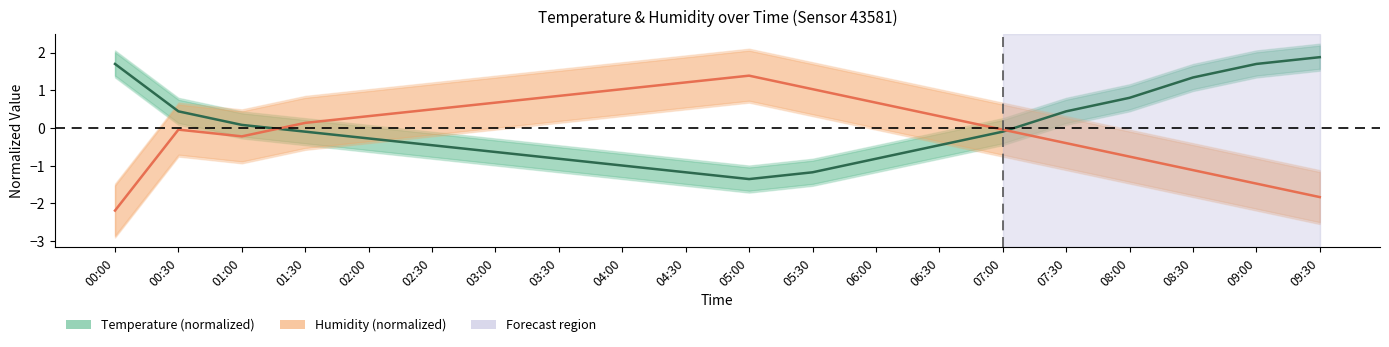

True or false: Temperature (normalized) has a value of 1.7 at 09:00.

True